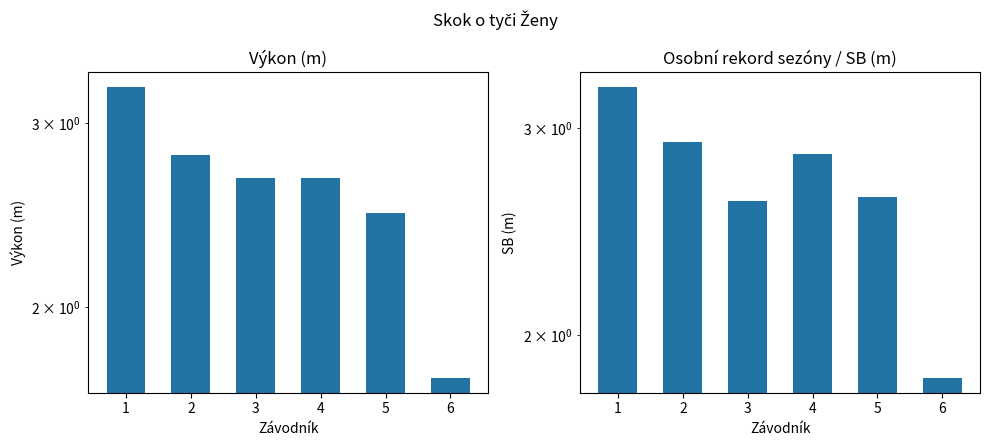

List the labels in order of SB value, largest first.

1, 2, 4, 5, 3, 6